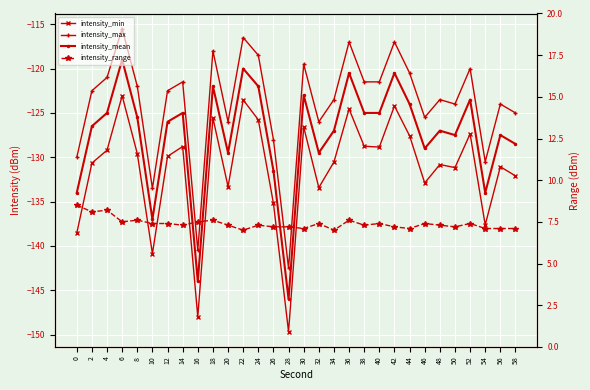

What is the value of the intensity_max point at the 30th from the left?

-125.0